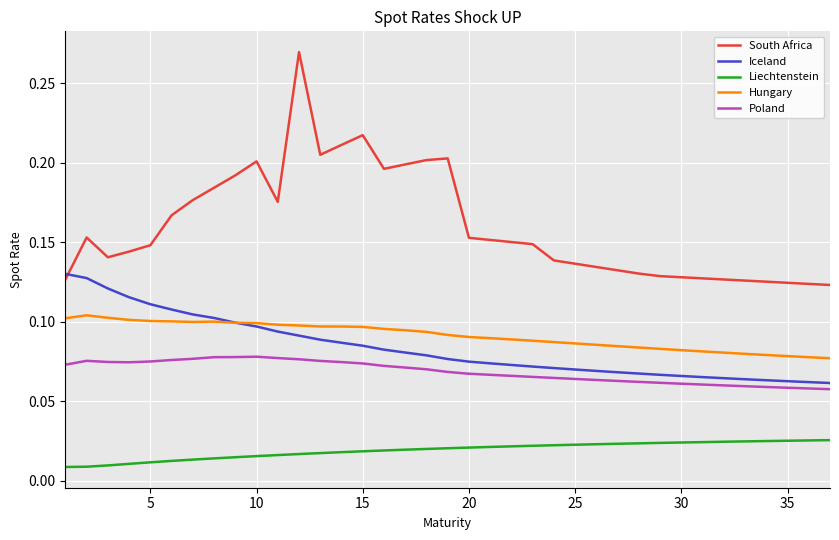

Rank the series by their maximum value, from lowest to highest.

Liechtenstein, Poland, Hungary, Iceland, South Africa